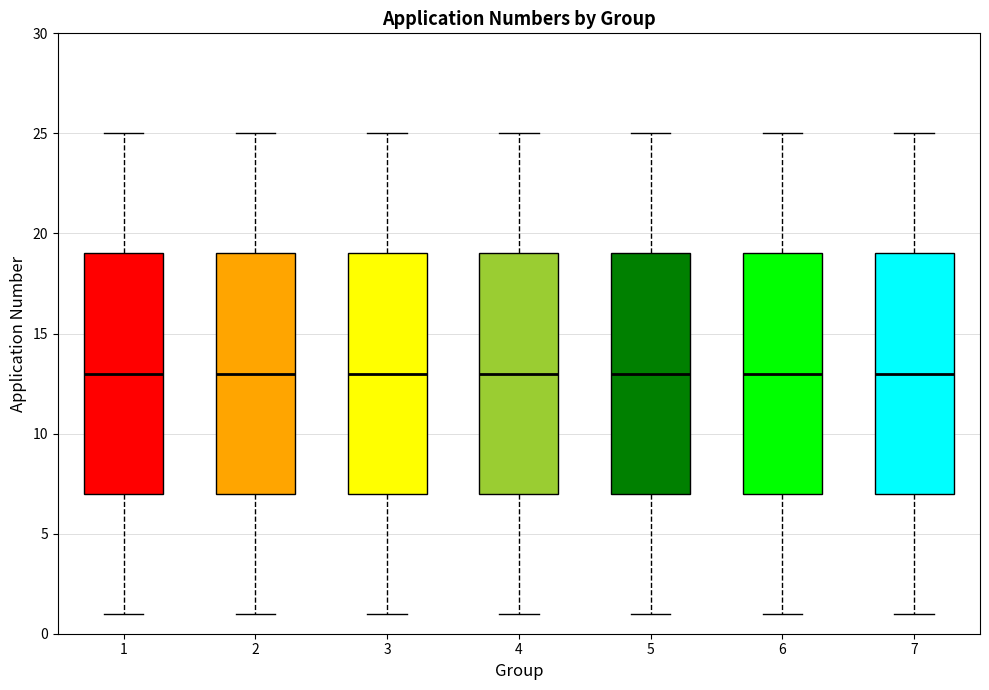

Reading left to right, transcribe this box plot: for each box, give where its median line is, the range the box spans, and where its two whiskers end, as read against the y-axis. The values are not printed on the chart, so give them approximately, as read against the axis.

1: median 13, box 7 to 19, whiskers 1 to 25
2: median 13, box 7 to 19, whiskers 1 to 25
3: median 13, box 7 to 19, whiskers 1 to 25
4: median 13, box 7 to 19, whiskers 1 to 25
5: median 13, box 7 to 19, whiskers 1 to 25
6: median 13, box 7 to 19, whiskers 1 to 25
7: median 13, box 7 to 19, whiskers 1 to 25